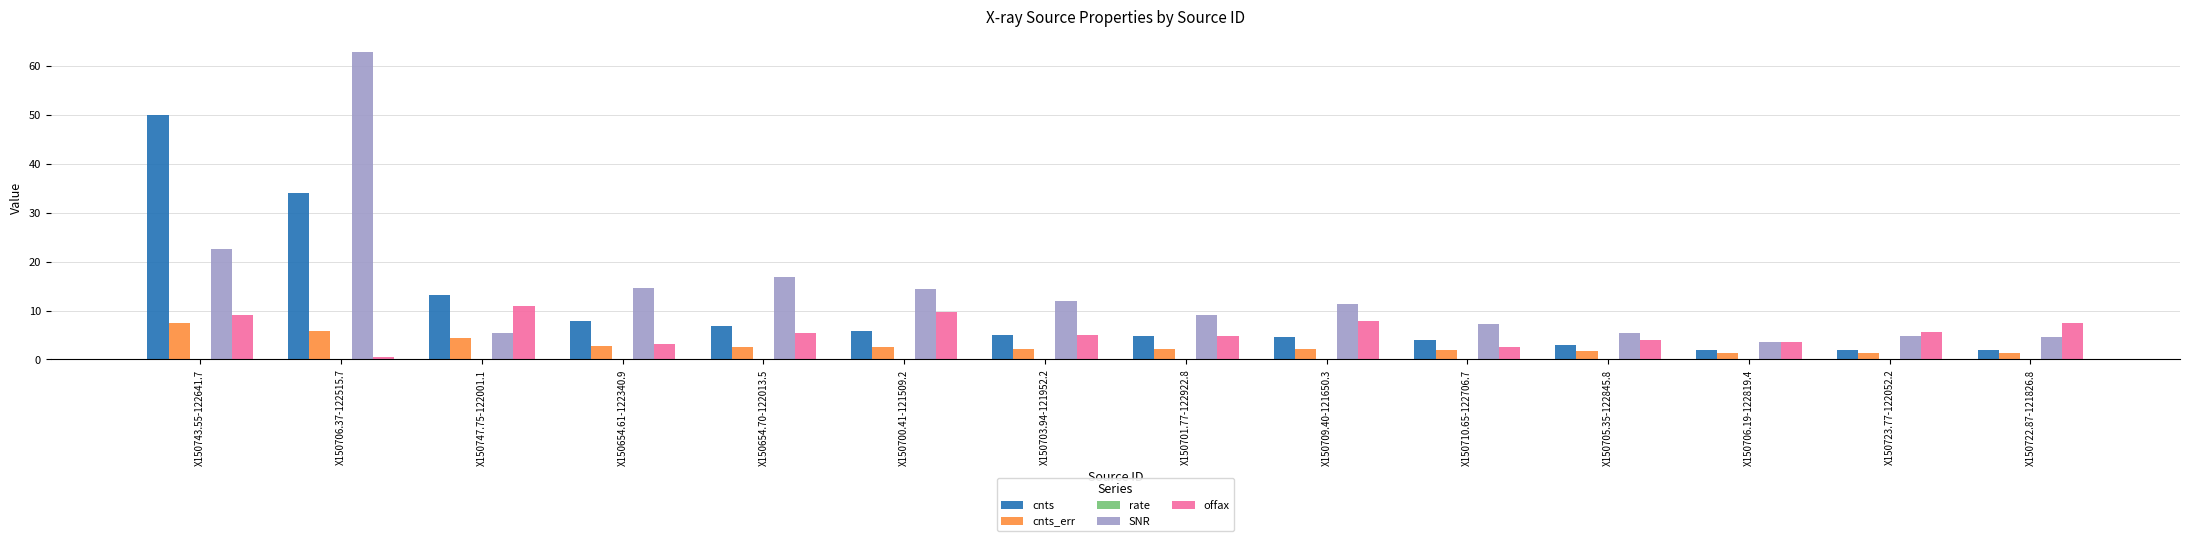

Between X150743.55-122641.7 and X150706.37-122515.7, which series saw the biggest shift?

SNR